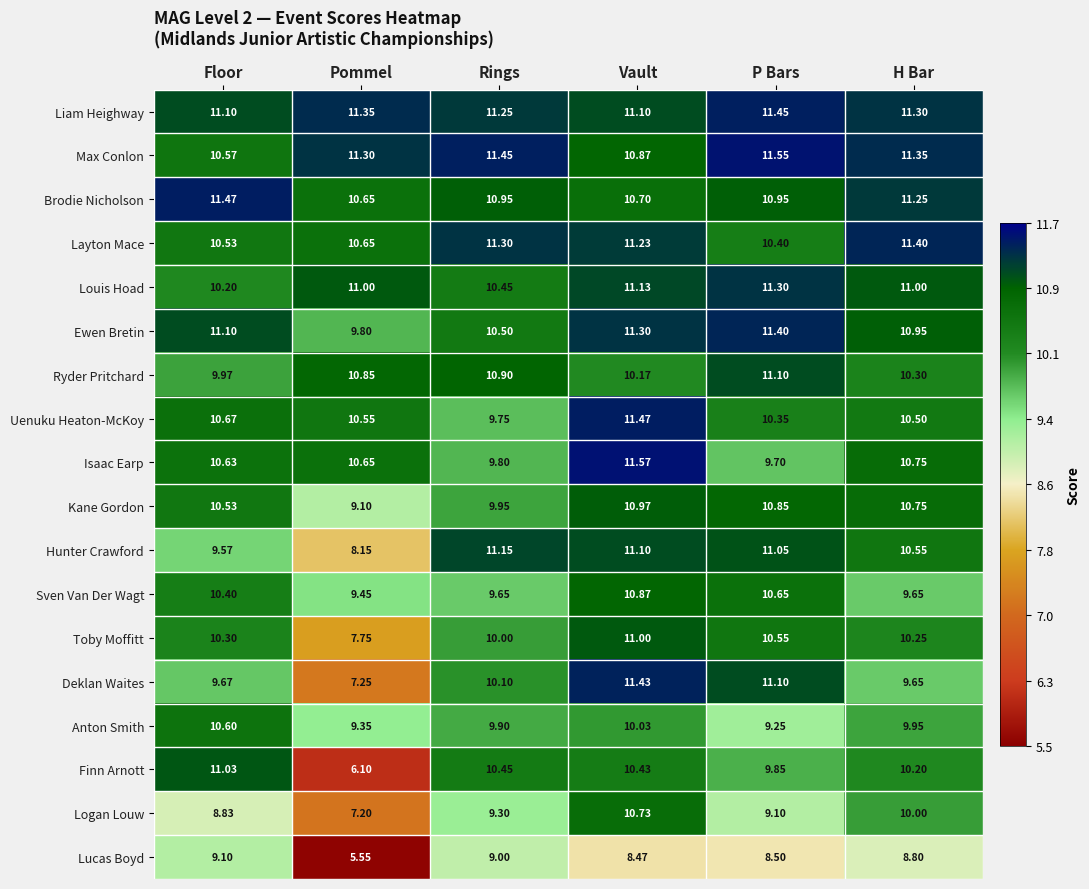

Which category has the highest value in the Deklan Waites series?

Vault